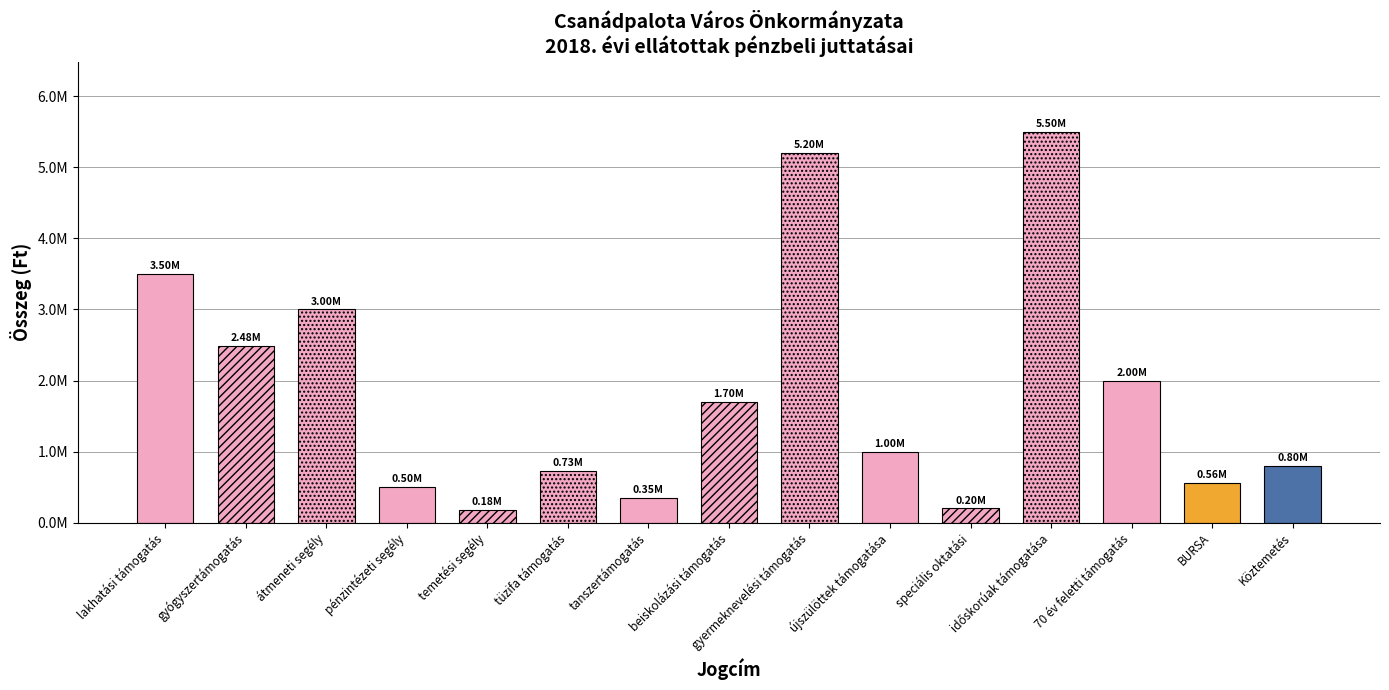

How many bars are there in total?

15